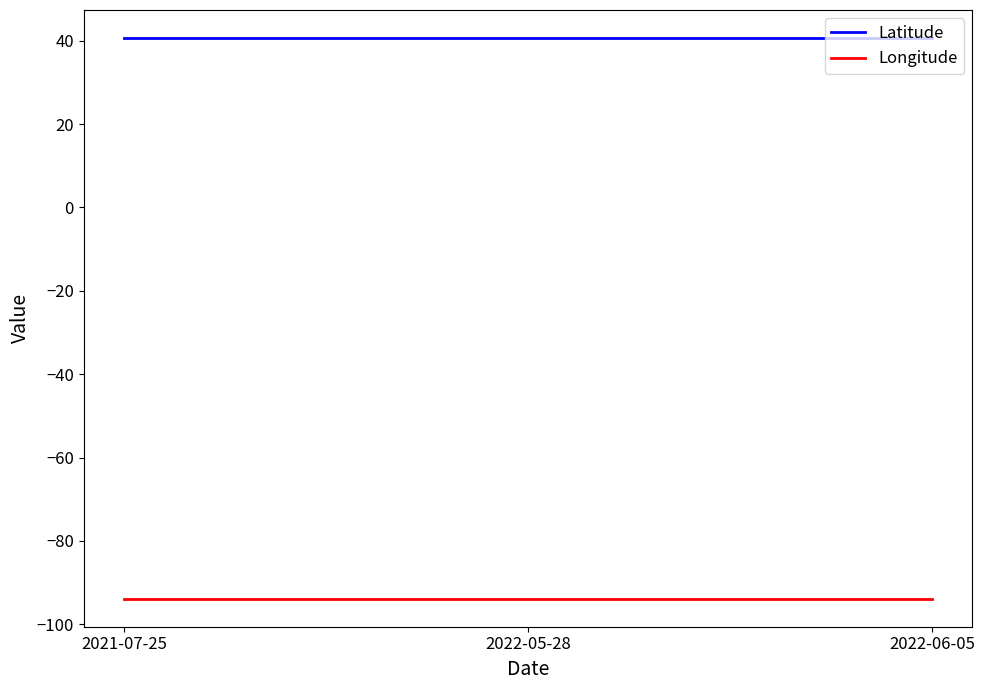

What are all the series names shown in the legend?

Latitude, Longitude